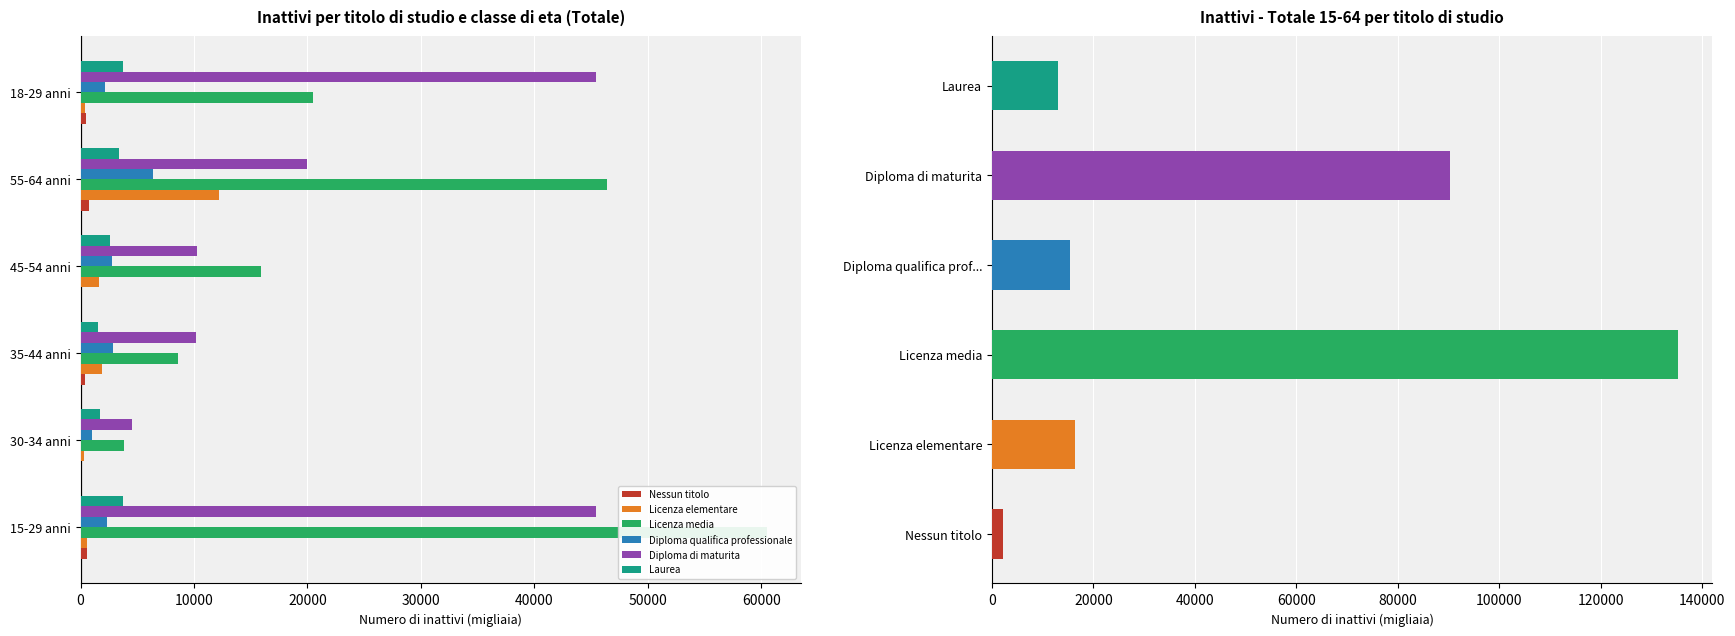

What is the value of the Laurea bar at the 6th from the left?

3711.7